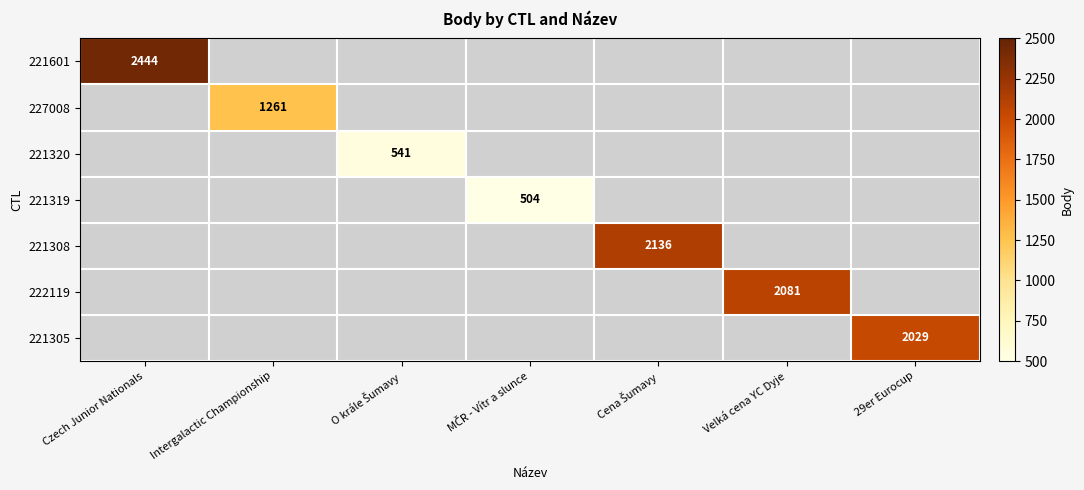

Is the value of 221308 at Velká cena YC Dyje greater than the value of 222119 at Czech Junior Nationals?

No